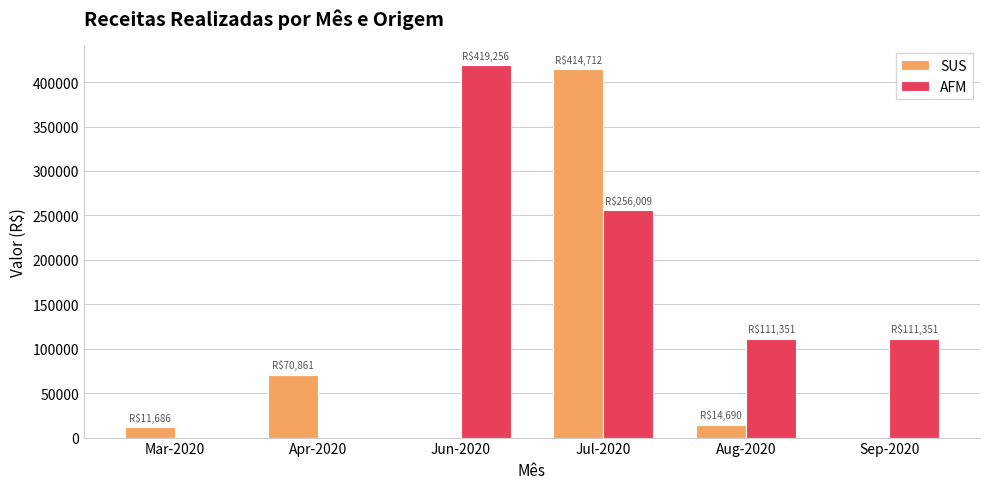

What value does the AFM series have at Aug-2020?

111350.8